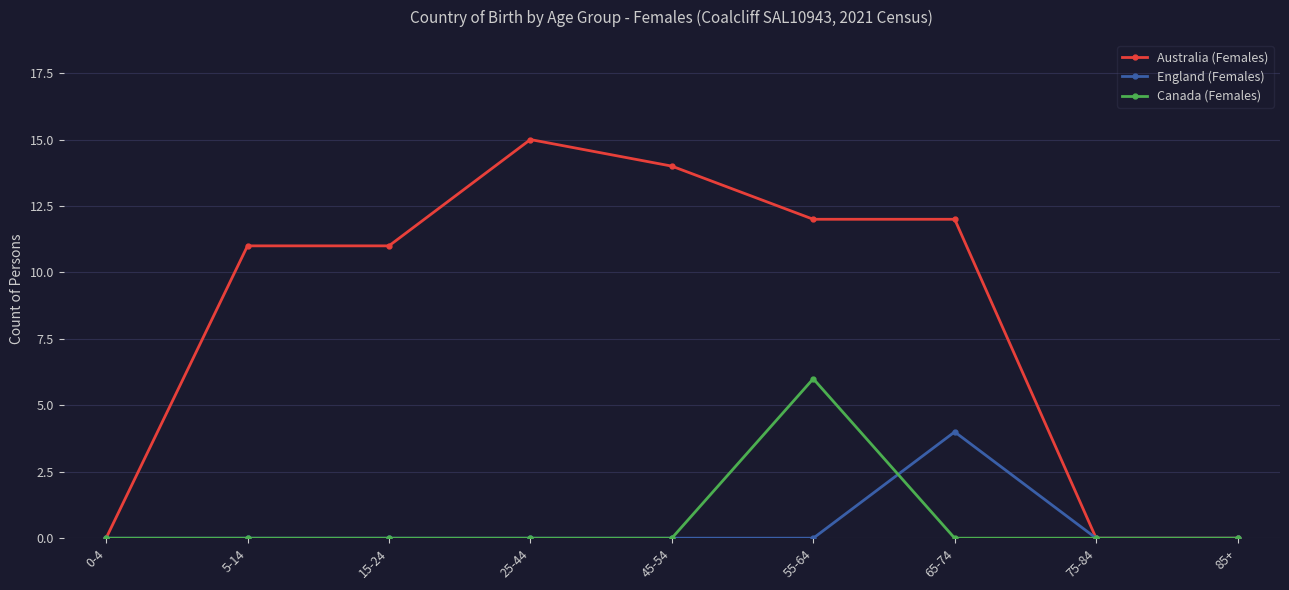

What is the highest value of the Canada (Females) series?

6